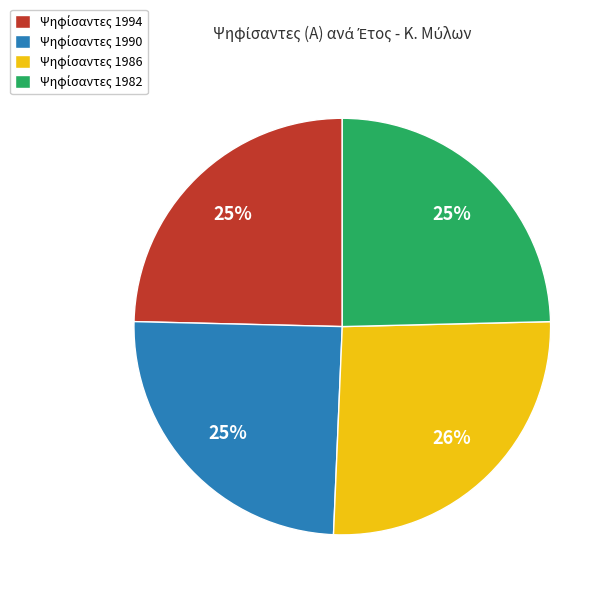

To the nearest percent, what is the difference between the largest and smallest slice percentages?

1%